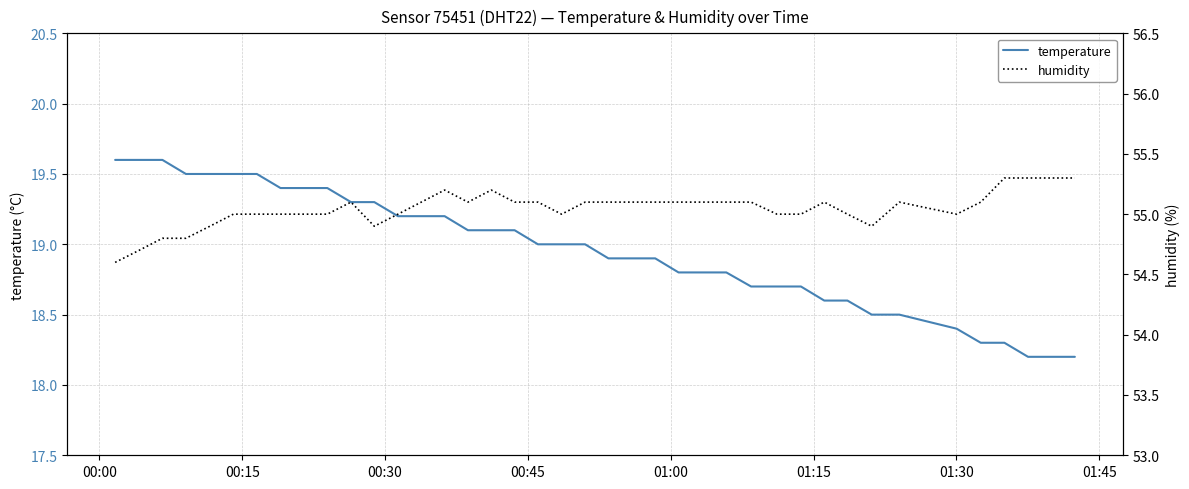

What is the minimum value for temperature?

18.2